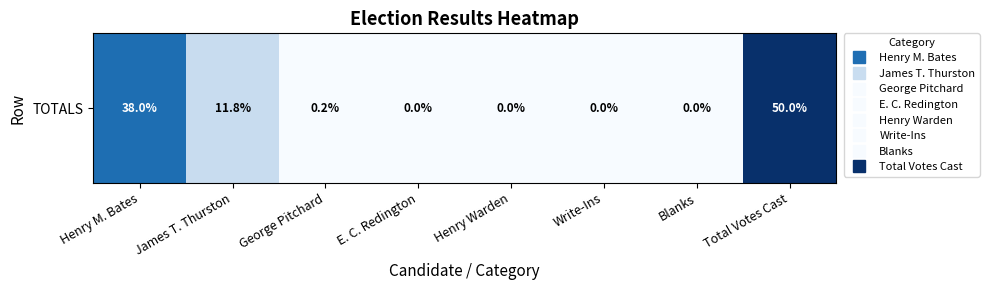

Rank the categories by value from lowest to highest.

Blanks, E. C. Redington, Henry Warden, Write-Ins, George Pitchard, James T. Thurston, Henry M. Bates, Total Votes Cast